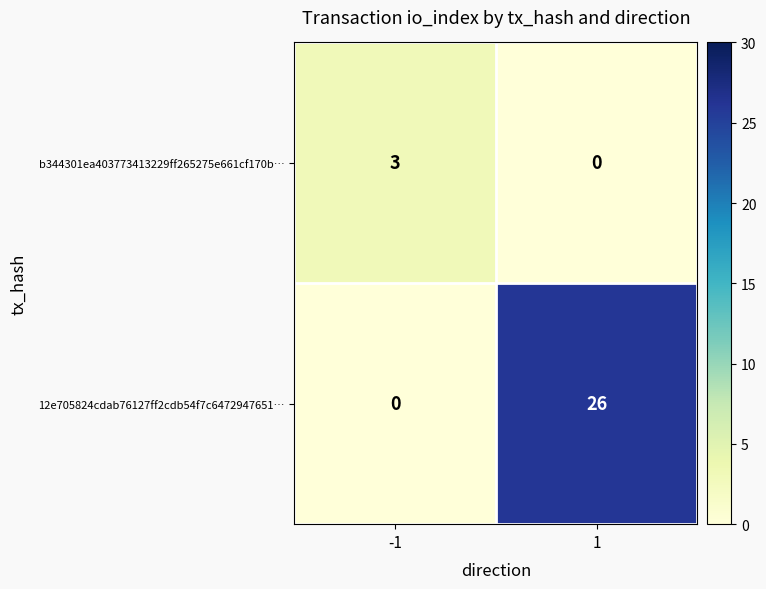

Count the number of categories in the chart.

2